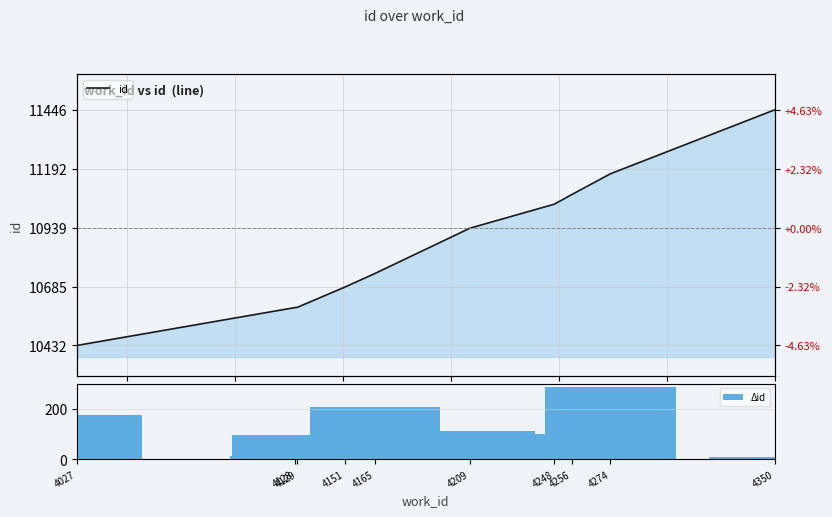

Rank the series at 4274 from lowest to highest value.

Δid, id